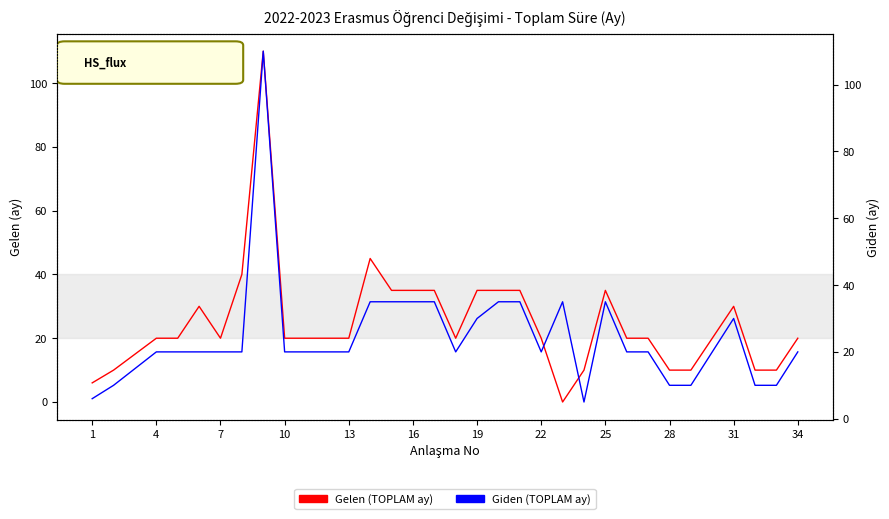

Is this an area chart (filled region under the line)?

No